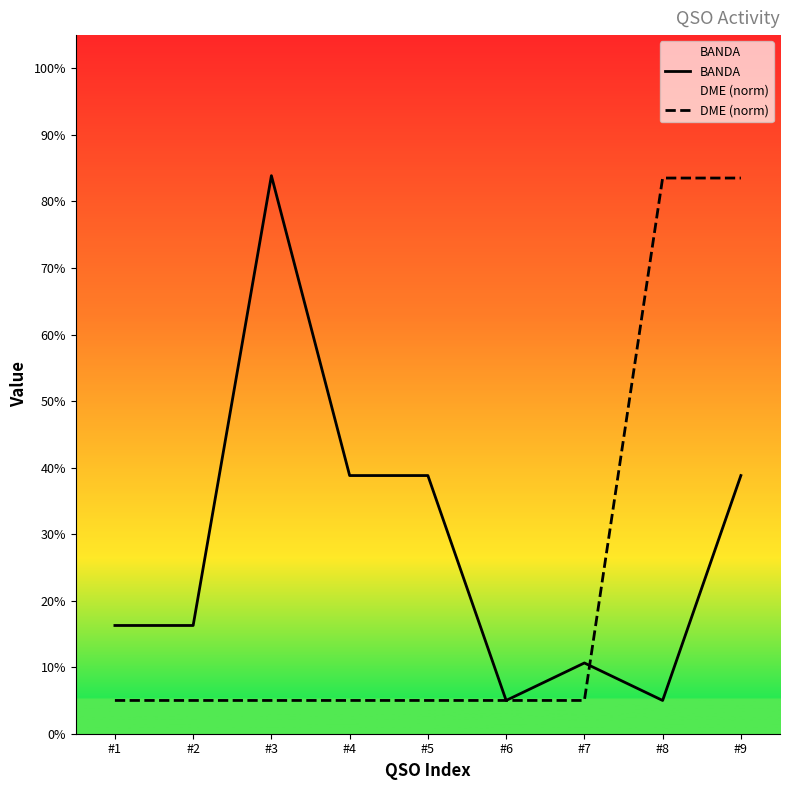

Reading right to left, transcribe all the data shown in this chart.

BANDA: 38.8	5.0	10.6	5.0	38.8	38.8	83.9	16.3	16.3
DME (norm): 83.5	83.5	5.0	5.0	5.0	5.0	5.0	5.0	5.0